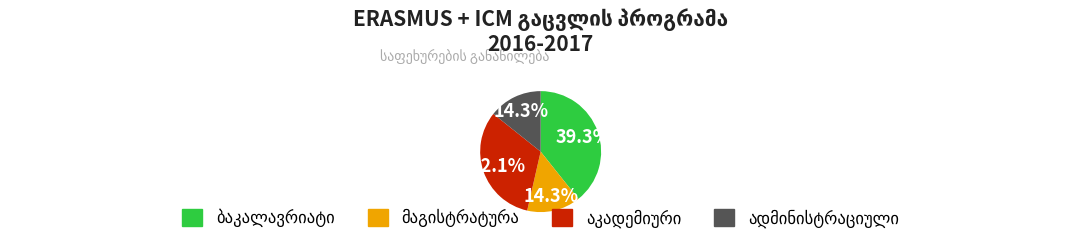

Is there any slice that represents more than half of the pie?

No